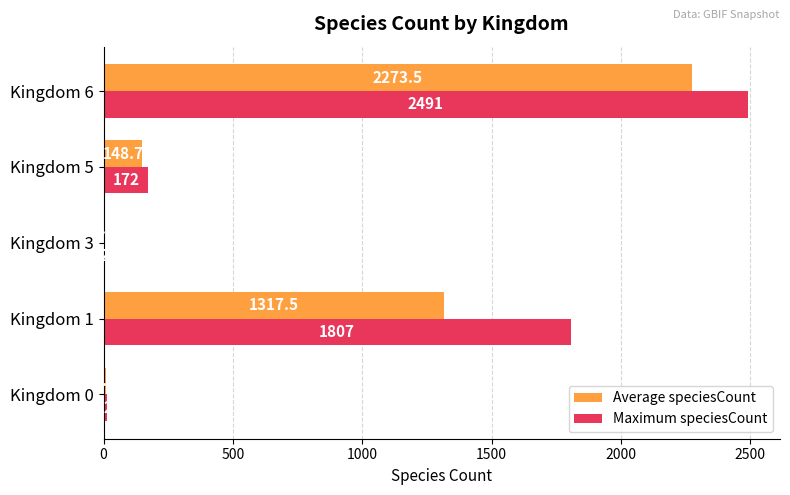

True or false: Maximum speciesCount has a value of 1048.9 at Kingdom 1.

False